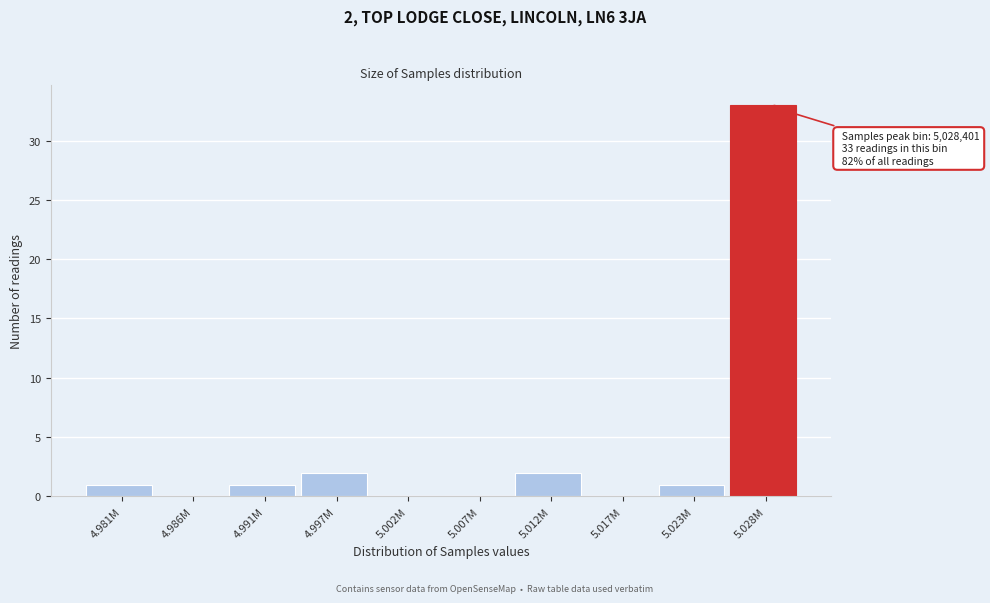

Reading right to left, what are all the values shown in this chart?

5.028M=33	5.023M=1	5.017M=0	5.012M=2	5.007M=0	5.002M=0	4.997M=2	4.991M=1	4.986M=0	4.981M=1